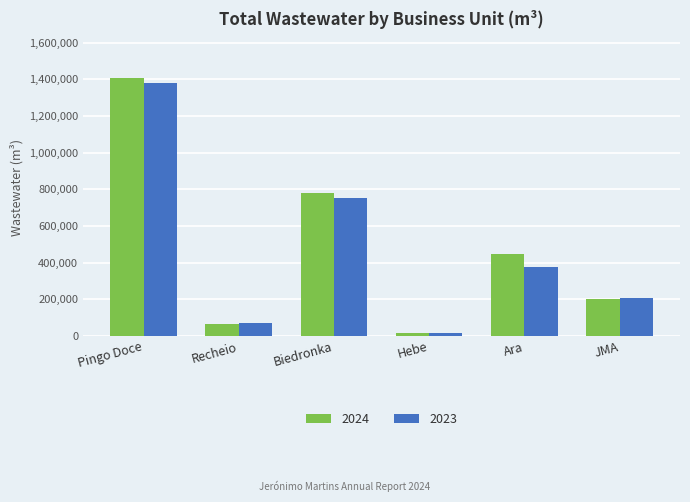

Reading left to right, list all the values displayed in this chart.

2024: 1408909	67353	779553	18983	448915	203423
2023: 1380926	70890	752782	17391	378285	208760